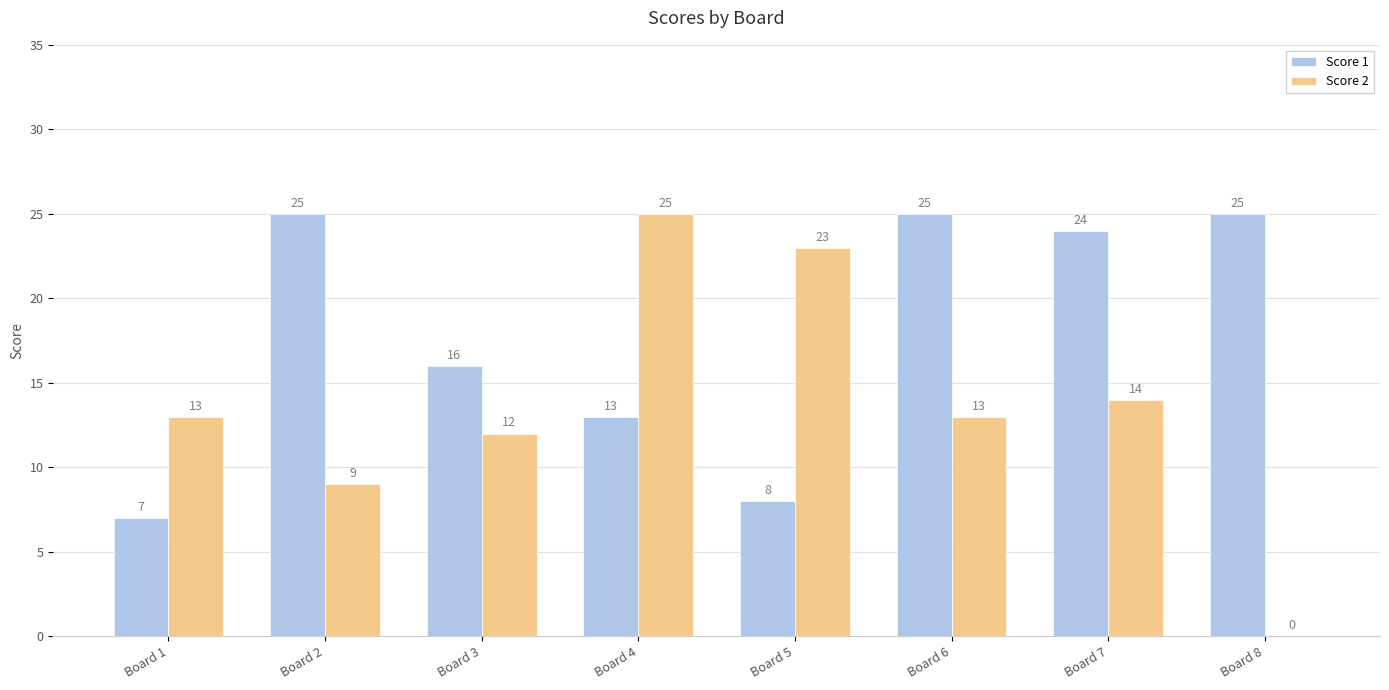

What is the total value across all series at Board 3?

28